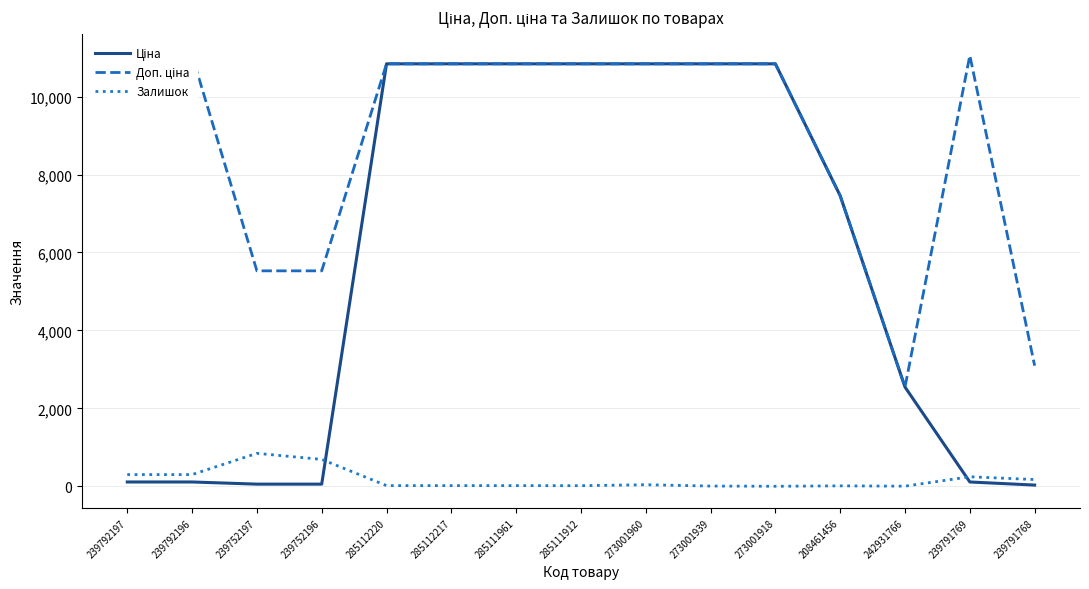

True or false: Ціна and Доп. ціна intersect in this chart.

False